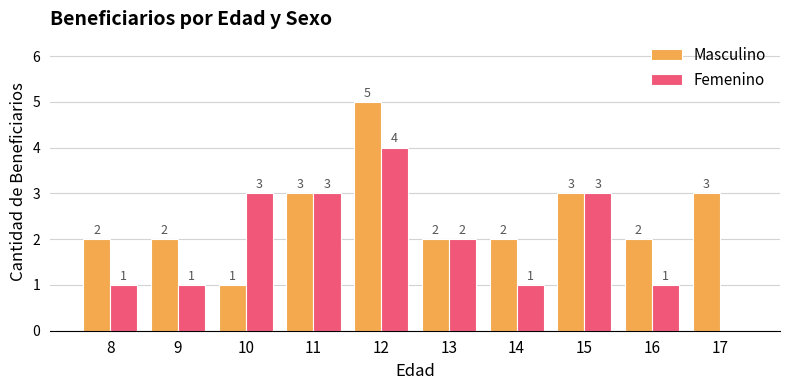

At which label does Masculino reach its peak?

12